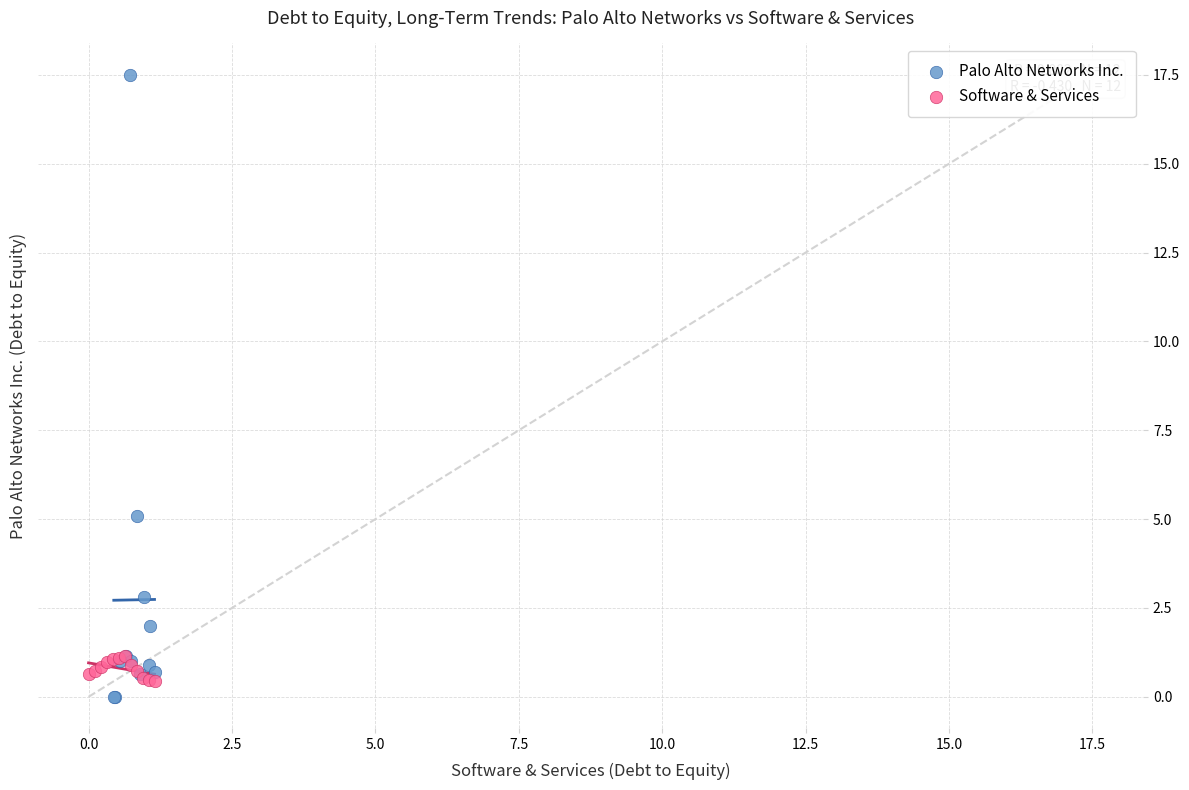

Which series contains the highest Y value?

Palo Alto Networks Inc.